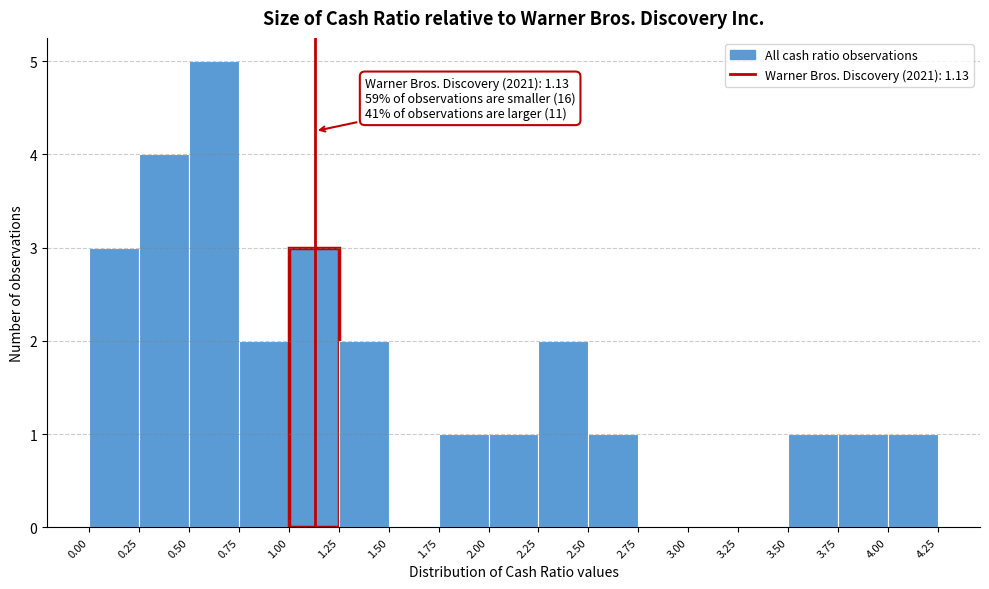

Which range on the x-axis has the tallest bar?

0.50 to 0.75